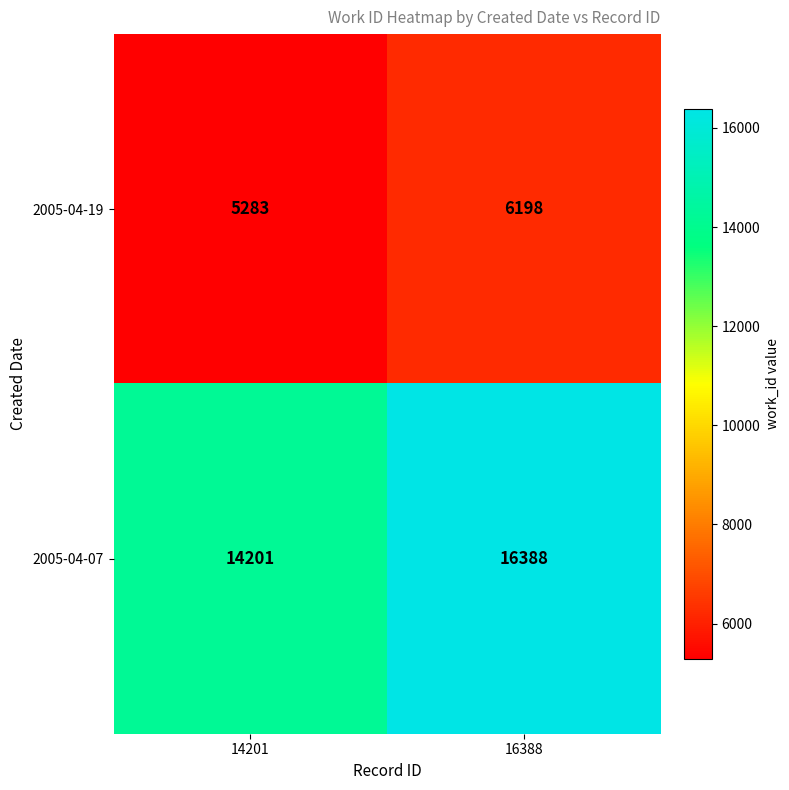

Count the number of categories in the chart.

2